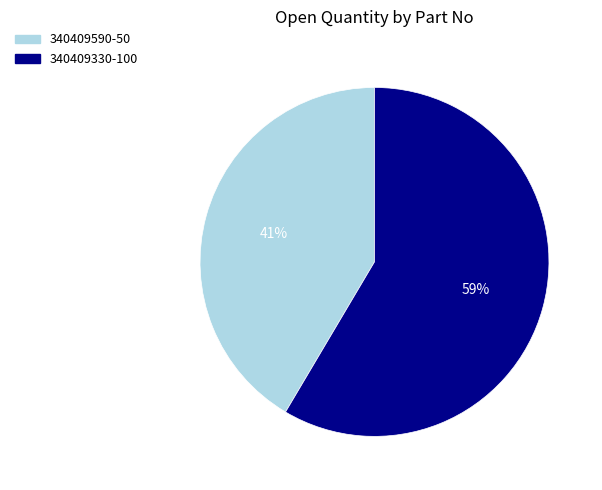

Between 340409590-50 and 340409330-100, which is larger?

340409330-100